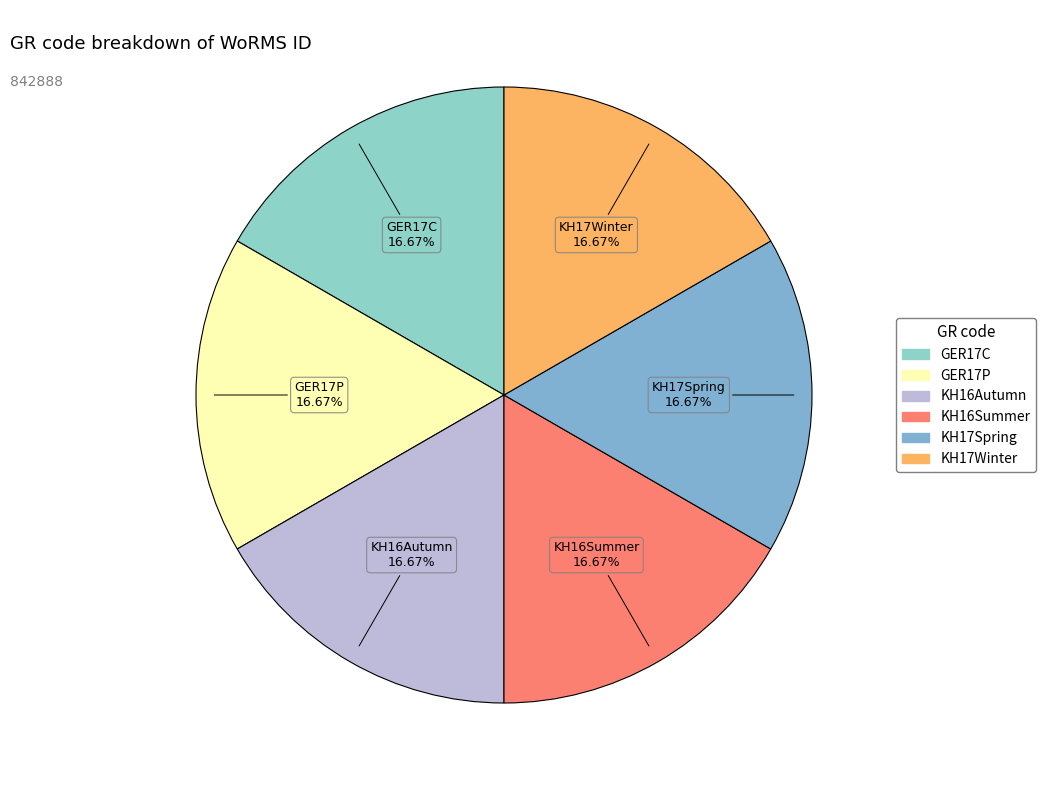

Combined, what portion of the pie is KH17Spring and GER17C?

33.3%